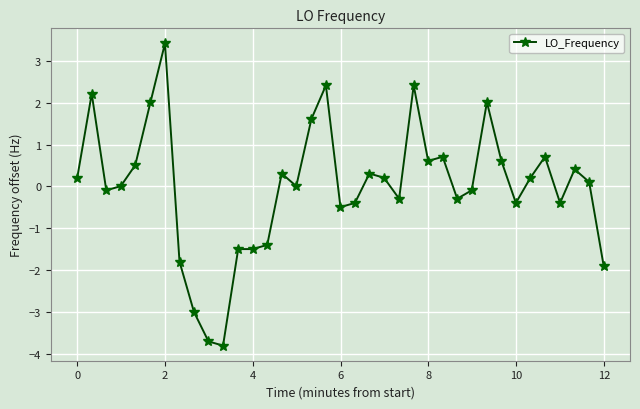

True or false: the data has more than 0 interior local peaks.

True